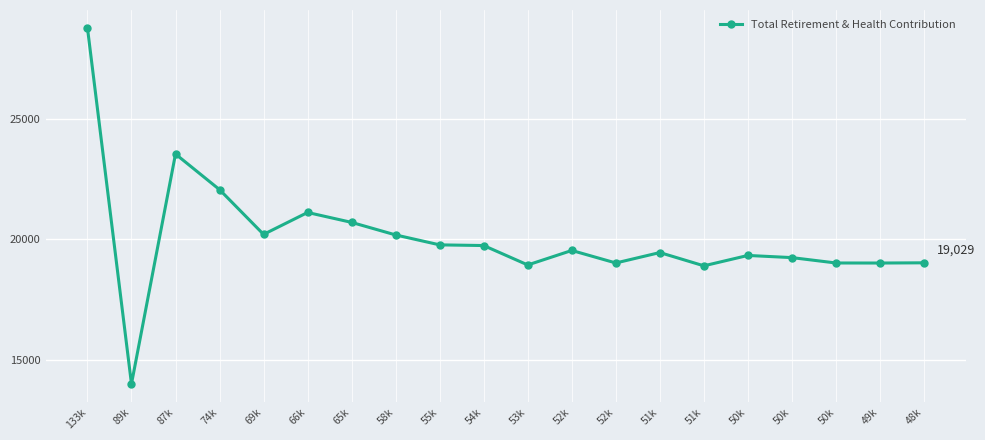

The value at 58k is 20186. True or false?

True